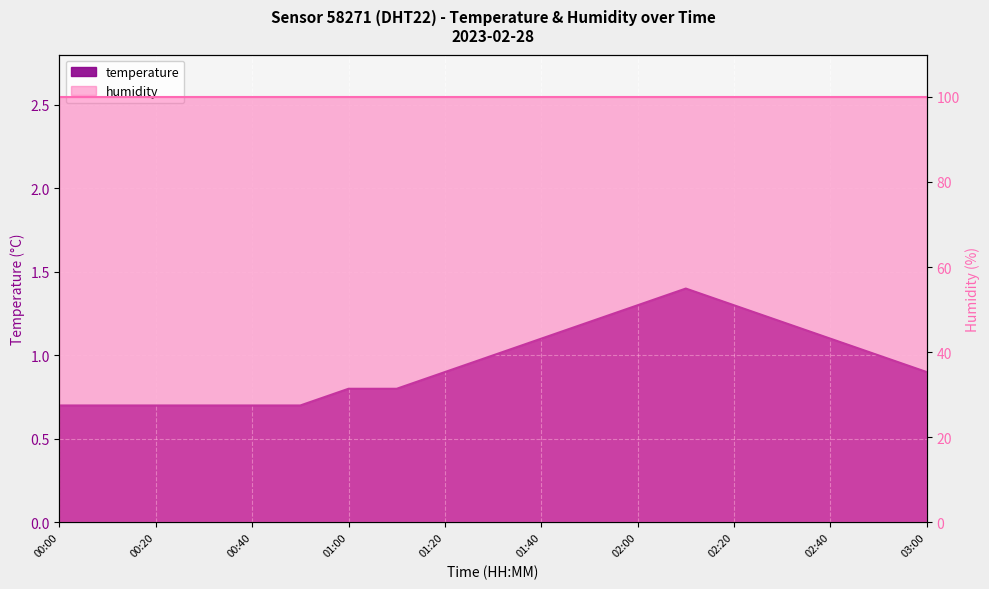

Between 02:20 and 01:40, which is larger?

02:20